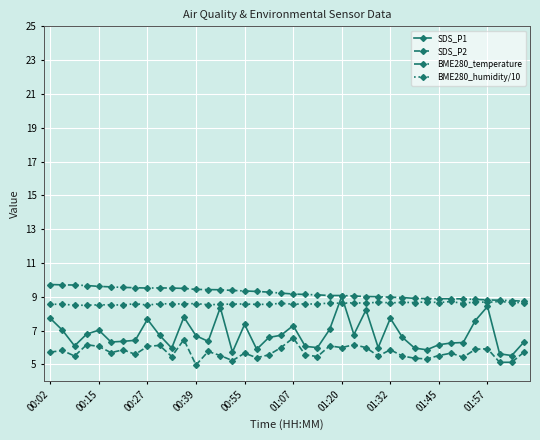

What is the greatest value displayed?

9.7